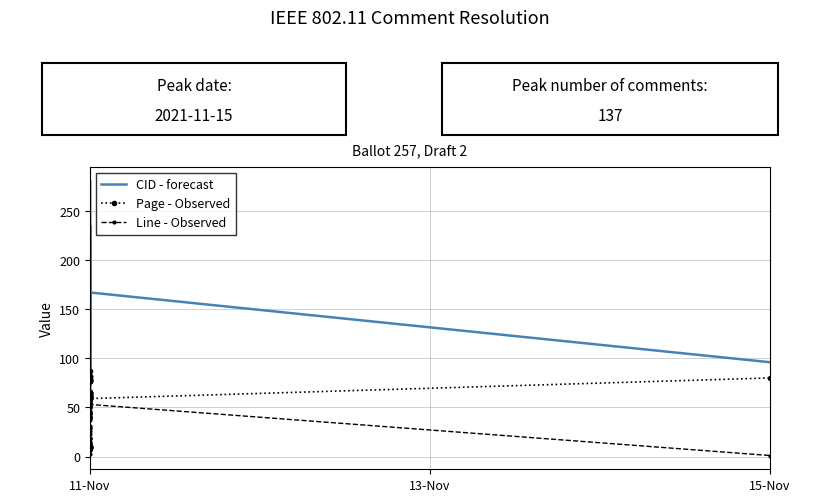

Is the value of CID - forecast at 11-Nov greater than the value of Line - Observed at 11-Nov?

Yes